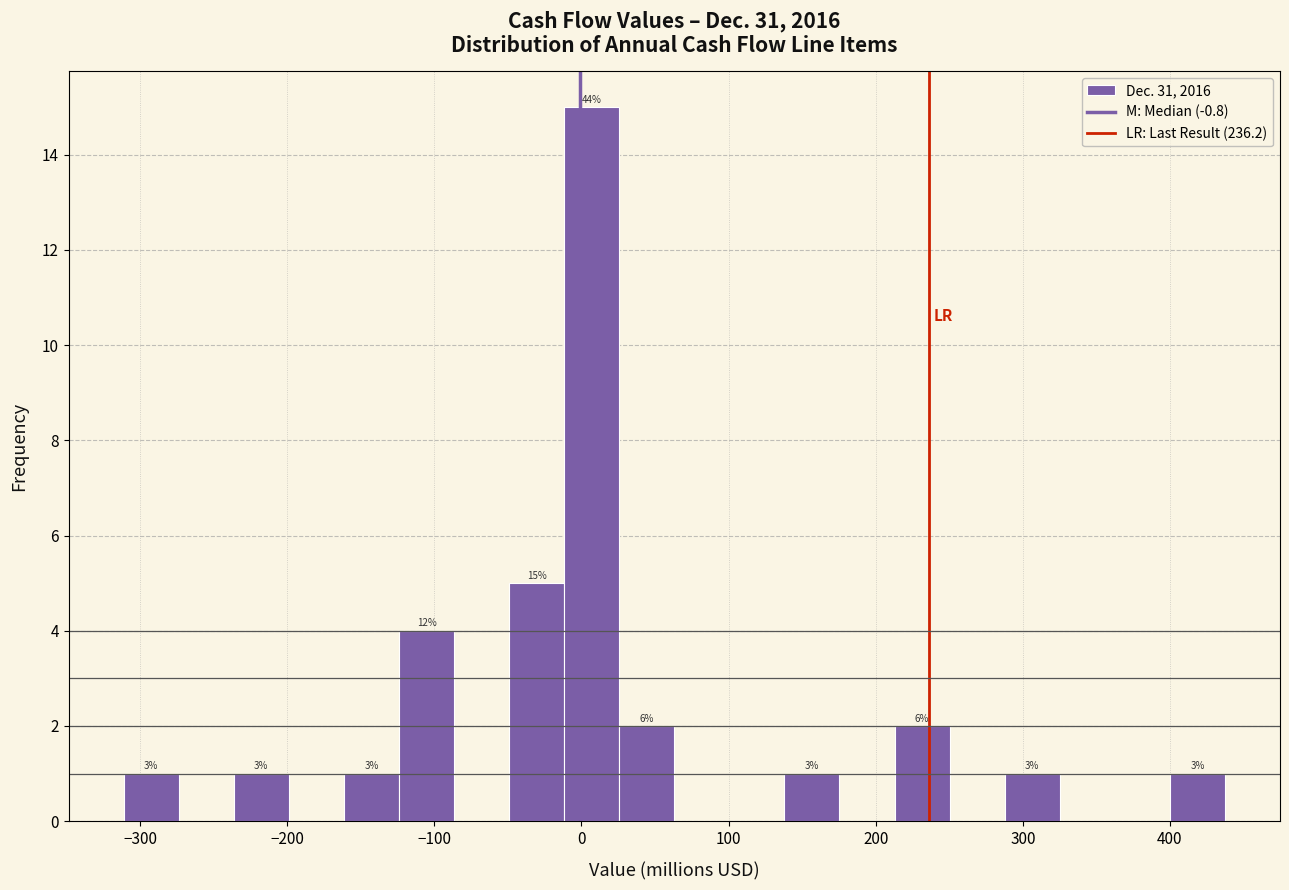

Around what value on the x-axis is the tallest bar? Give the approximate position of its centre, as read against the axis.

10